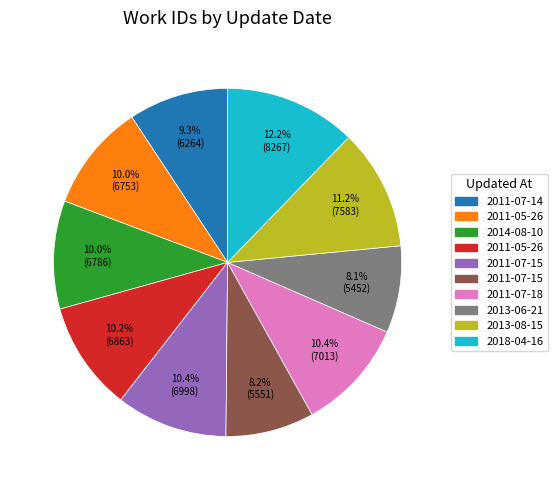

Is there a majority slice in this chart?

No